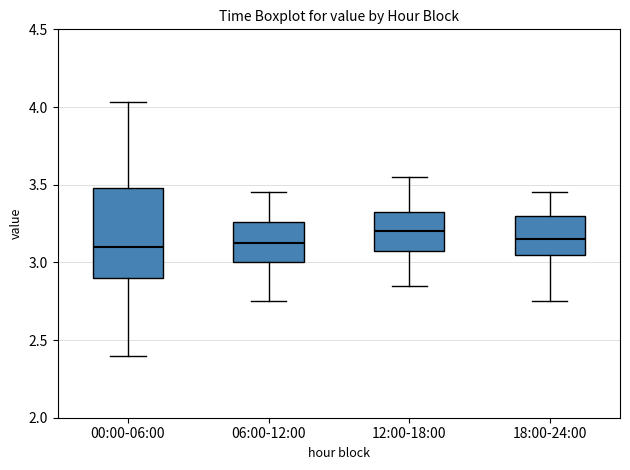

Comparing the boxes themselves (not the whiskers), which one is the tallest?

00:00-06:00